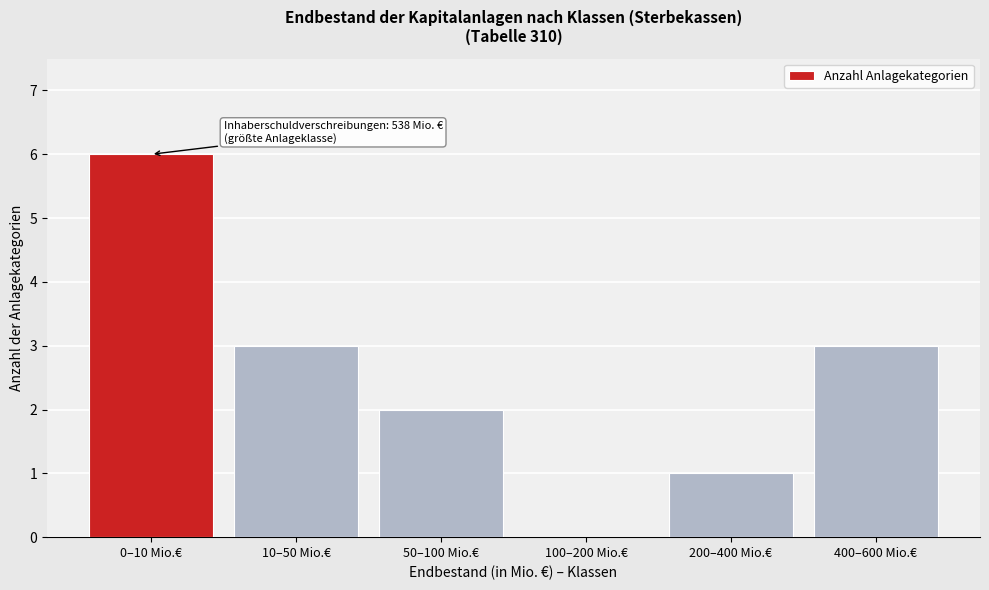

Reading left to right, list all the values displayed in this chart.

0–10 Mio.€=6	10–50 Mio.€=3	50–100 Mio.€=2	100–200 Mio.€=0	200–400 Mio.€=1	400–600 Mio.€=3